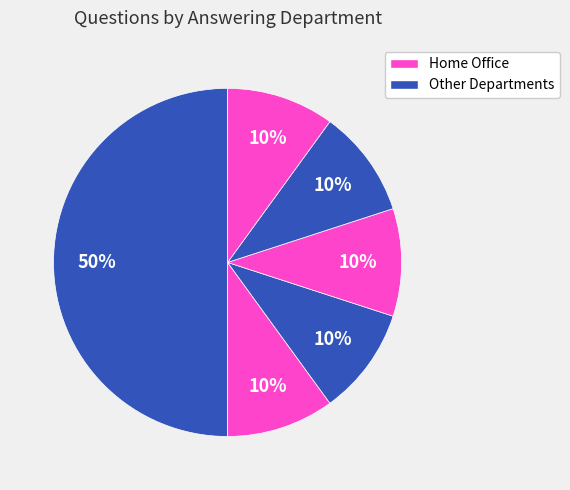

How many segments does this pie chart have?

6